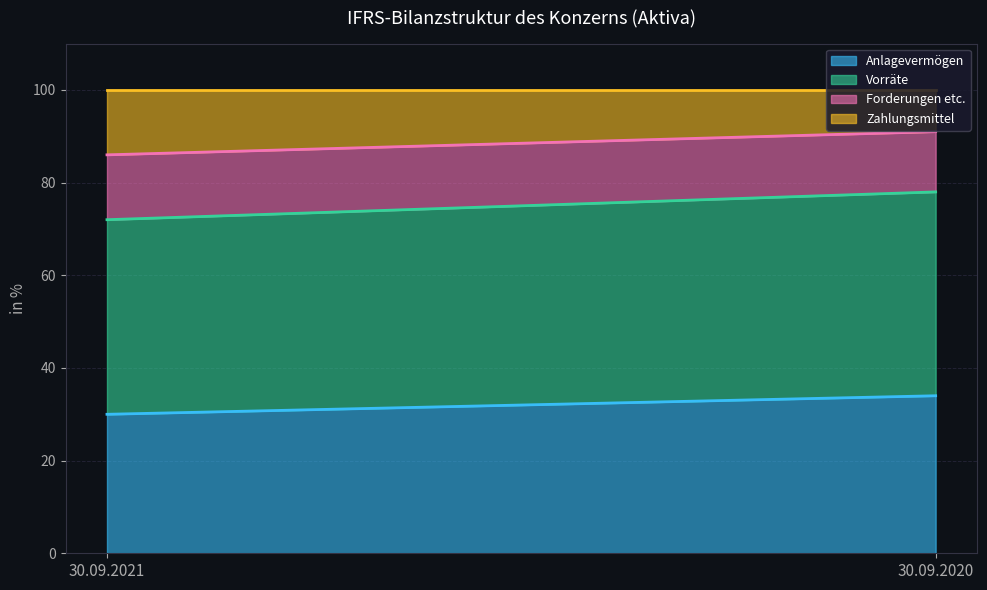

The Zahlungsmittel series shows 9 at 30.09.2020. True or false?

True